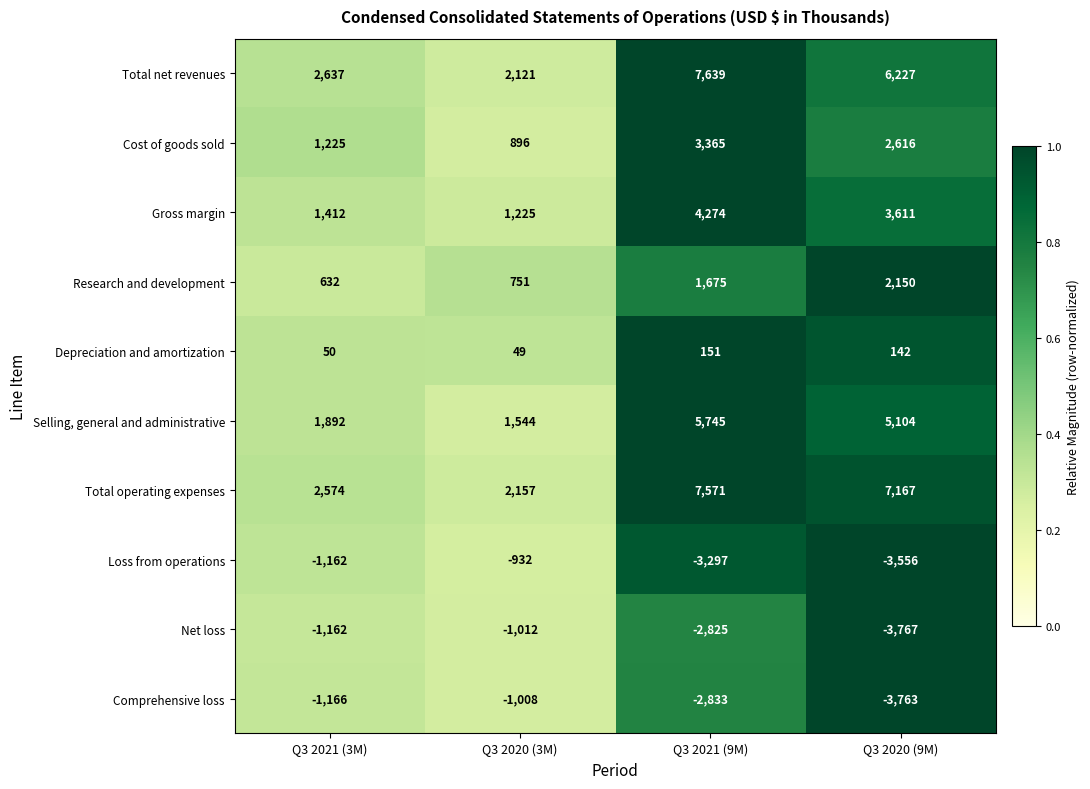

Is it true that Gross margin equals 1225 at Q3 2020 (3M)?

True